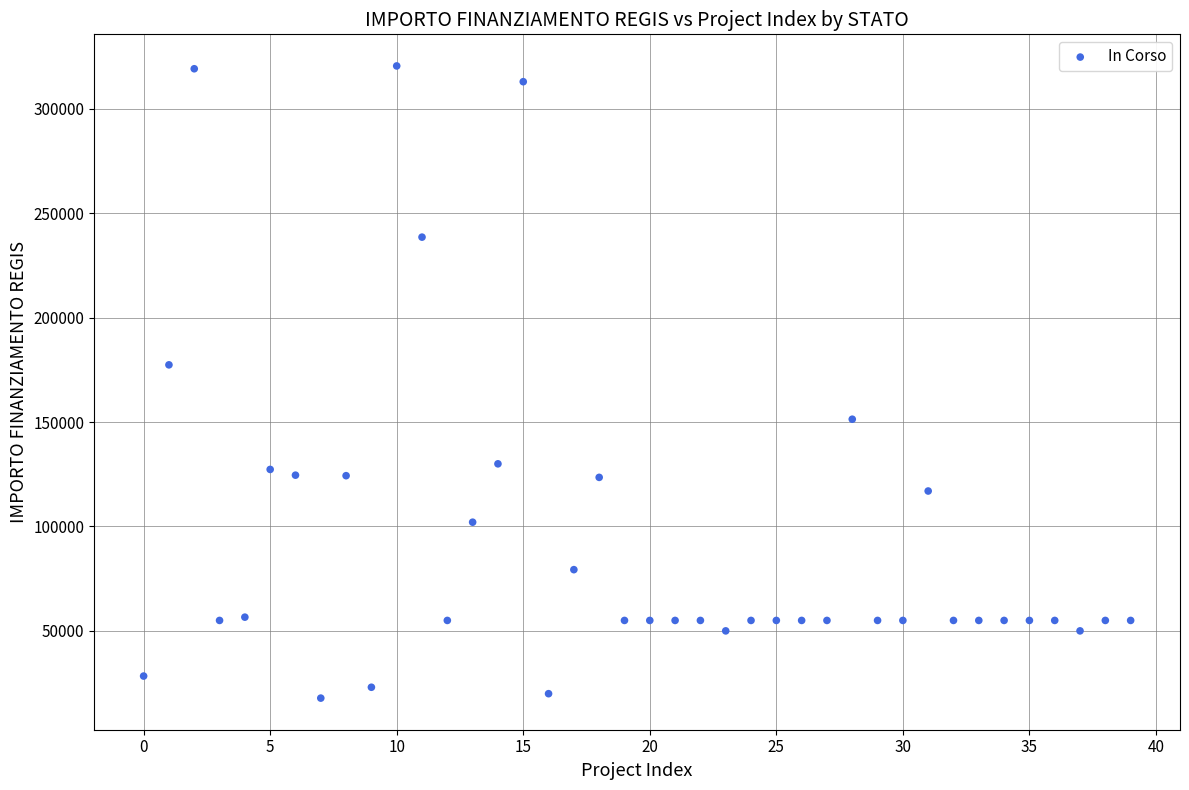

What Y value in the scatter plot is closest to 169172?

177400.0